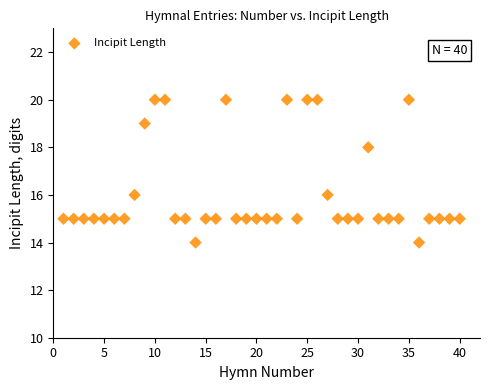

What is the range of X values (max minus min)?

39